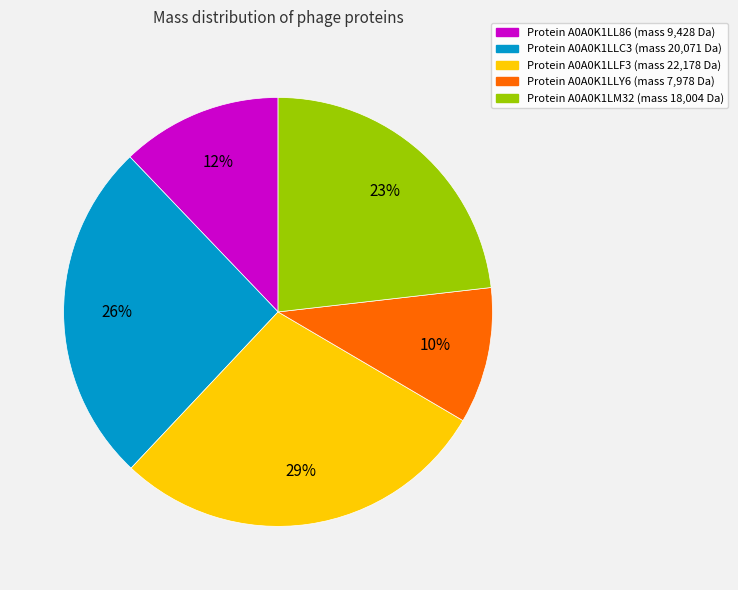

Is there any slice that represents more than half of the pie?

No